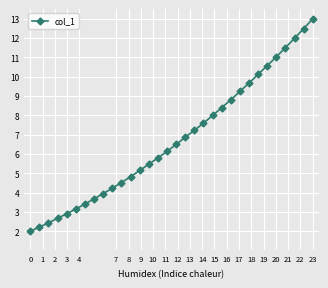

What is the difference between the maximum and minimum values?

11.0